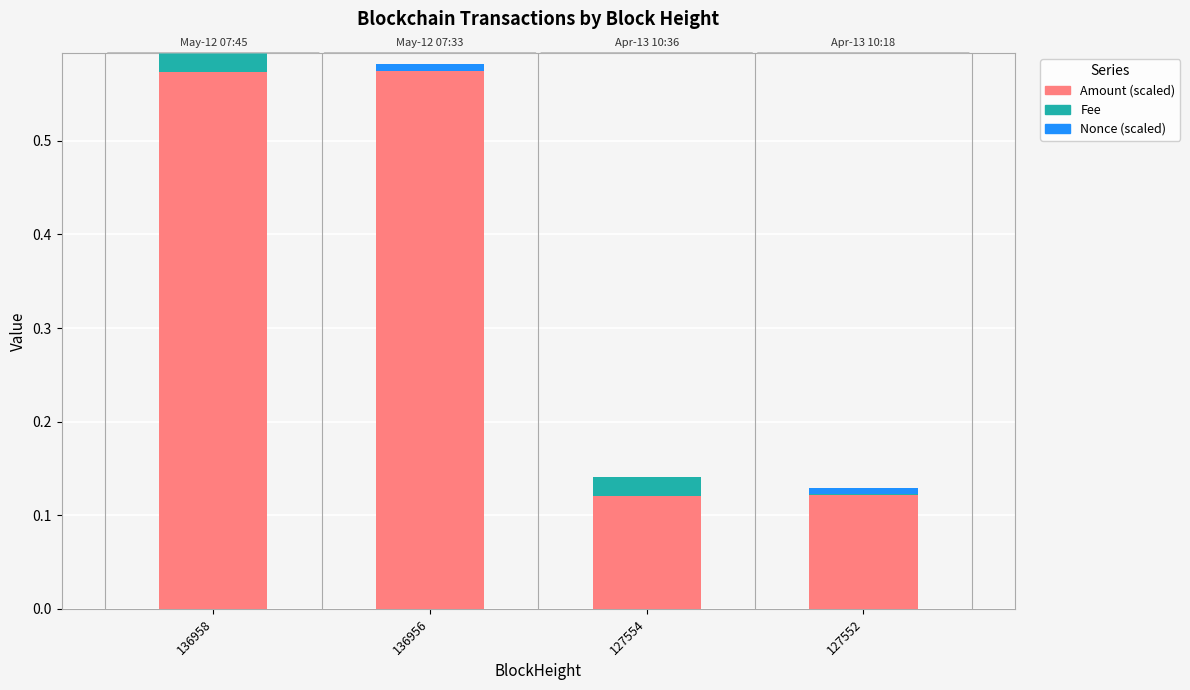

Reading left to right, what are all the values shown in this chart?

Amount (scaled): 136958=0.6	136956=0.6	127554=0.1	127552=0.1
Fee: 136958=0.0	136956=0.0	127554=0.0	127552=0.0
Nonce (scaled): 136958=0.0	136956=0.0	127554=0.0	127552=0.0